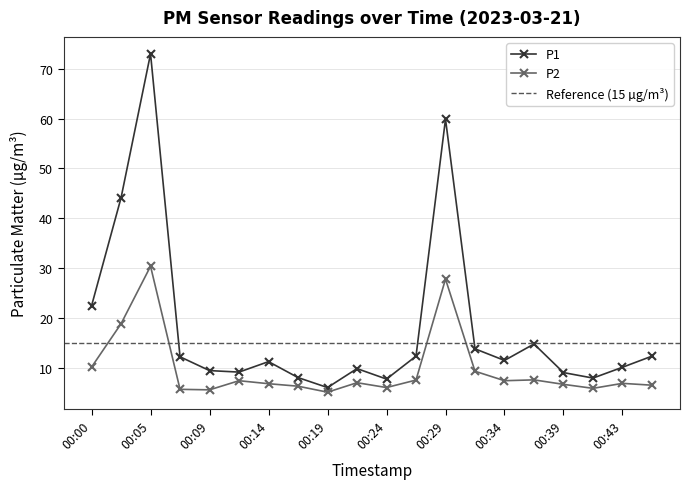

How many categories are shown in the chart?

20